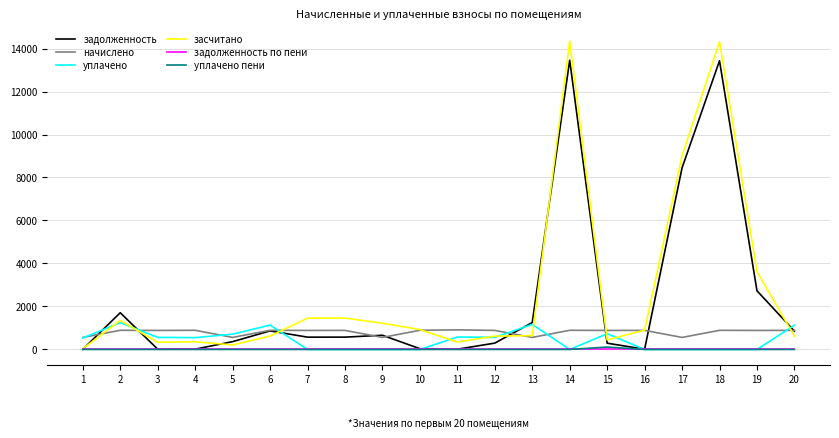

The уплачено series shows 561.6 at 3. True or false?

True